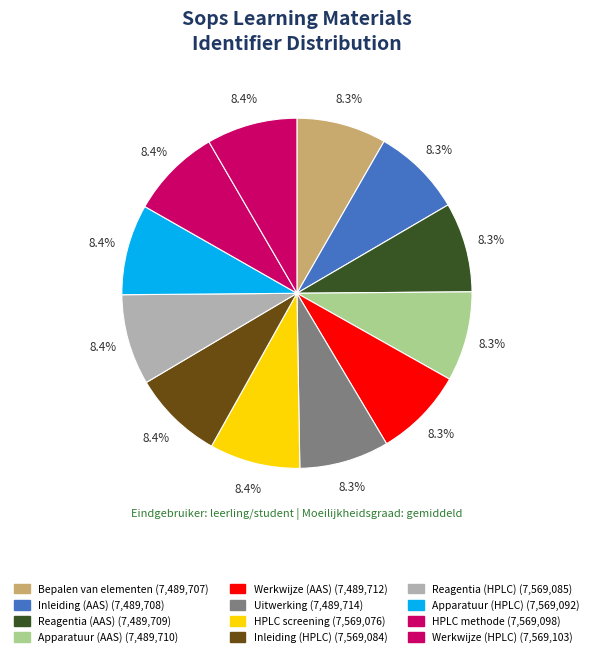

Is Werkwijze (HPLC) the majority of the pie?

No